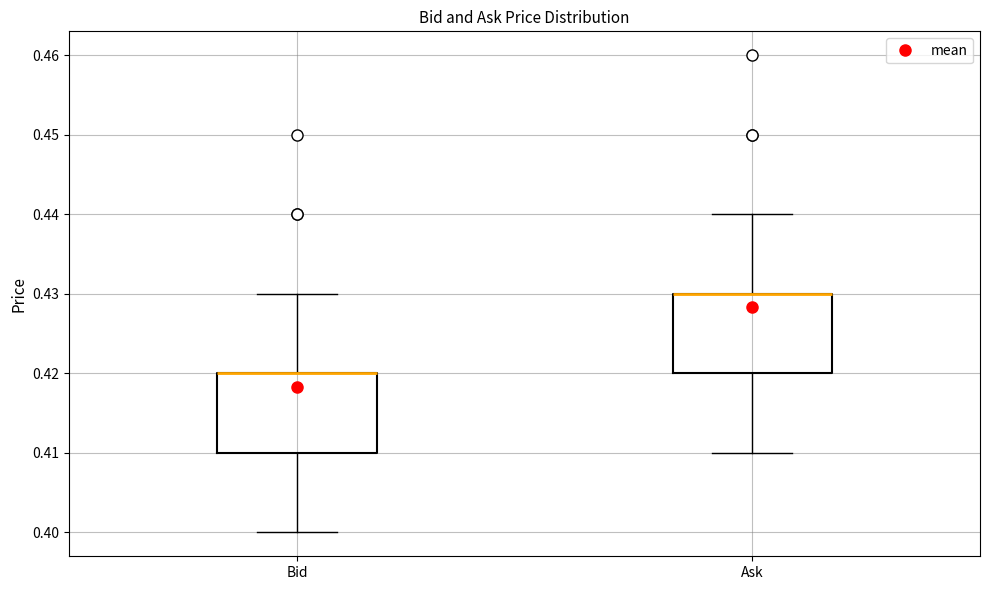

Reading left to right, transcribe this box plot: for each box, give where its median line is, the range the box spans, and where its two whiskers end, as read against the y-axis. The values are not printed on the chart, so give them approximately, as read against the axis.

Bid: median 0.42 (drawn on the box's upper edge), box 0.41 to 0.42, whiskers 0.40 to 0.43
Ask: median 0.43 (drawn on the box's upper edge), box 0.42 to 0.43, whiskers 0.41 to 0.44